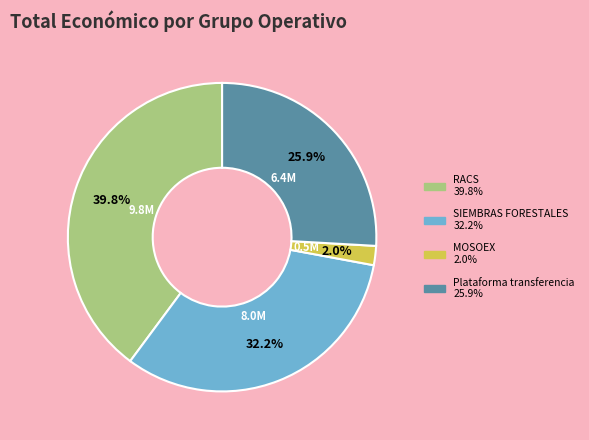

Does RACS 39.8% represent more than half of the total?

No